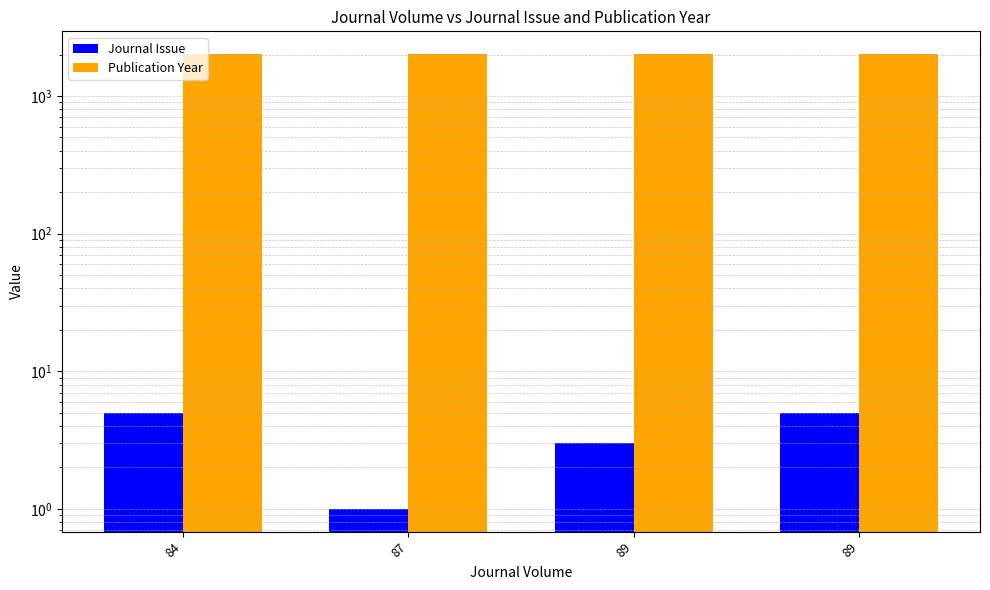

What is the difference between the maximum and minimum values in the Journal Issue series?

4